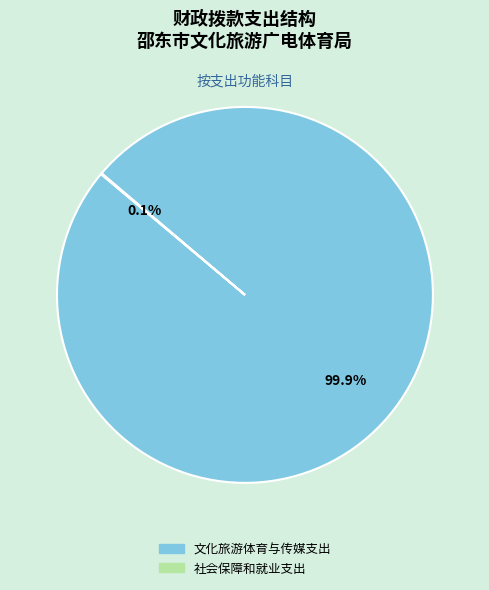

Which category has the biggest portion of the pie?

文化旅游体育与传媒支出